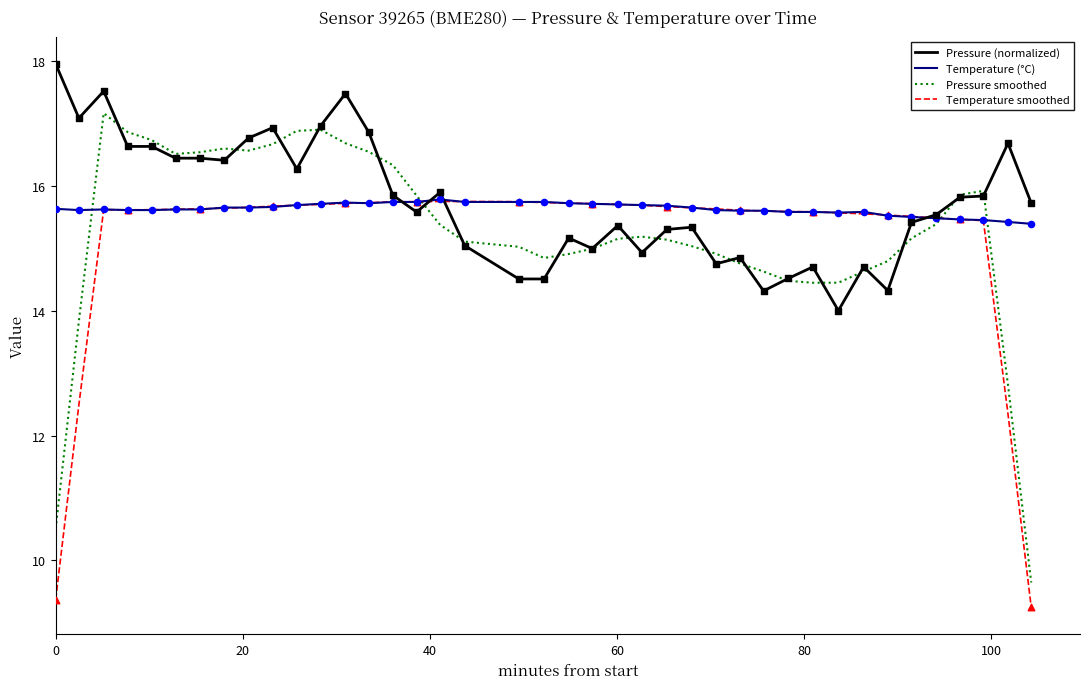

After their last crossing, which series has the higher values: Pressure smoothed or Temperature smoothed?

Pressure smoothed